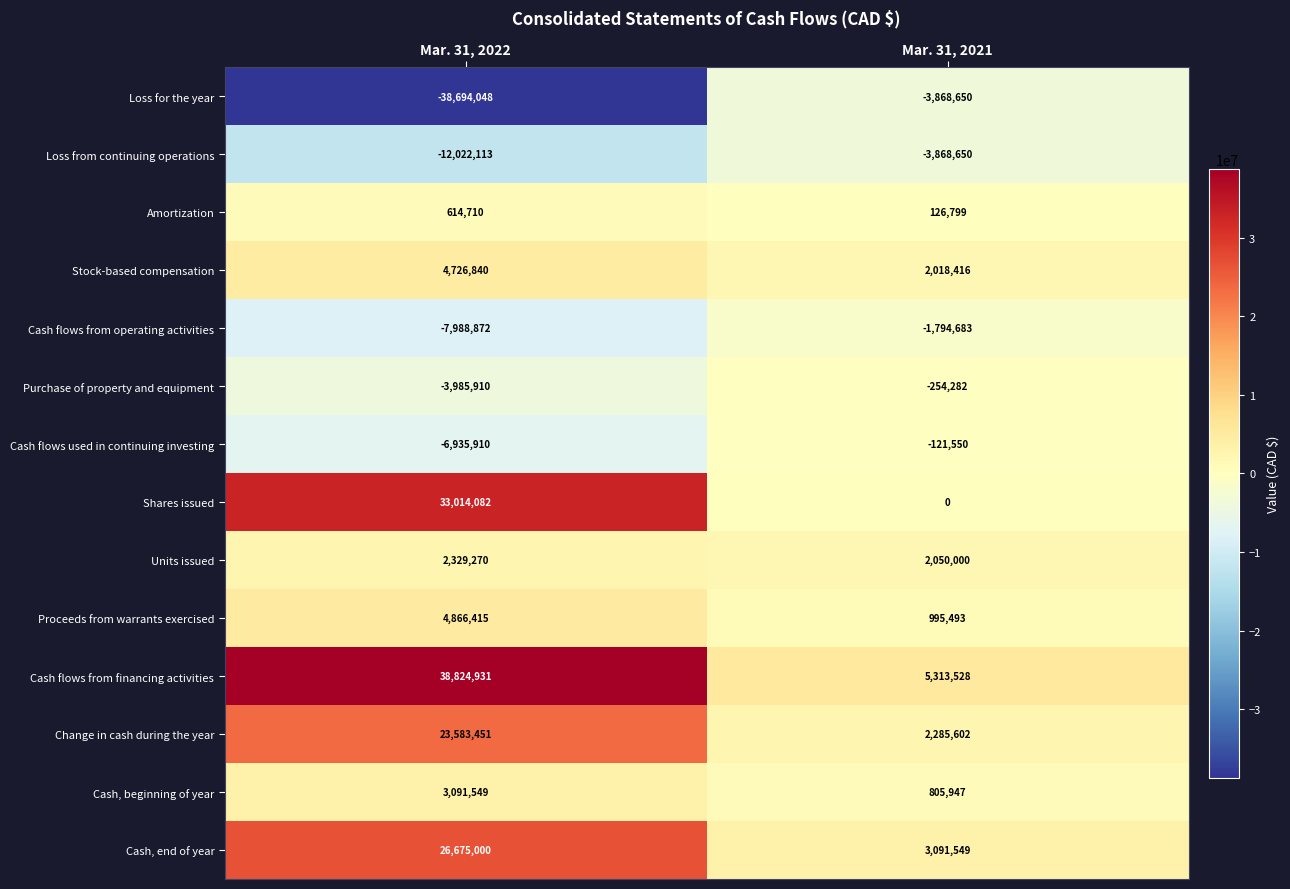

Reading left to right, what are all the values shown in this chart?

Loss for the year: Mar. 31, 2022=-38694048	Mar. 31, 2021=-3868650
Loss from continuing operations: Mar. 31, 2022=-12022113	Mar. 31, 2021=-3868650
Amortization: Mar. 31, 2022=614710	Mar. 31, 2021=126799
Stock-based compensation: Mar. 31, 2022=4726840	Mar. 31, 2021=2018416
Cash flows from operating activities: Mar. 31, 2022=-7988872	Mar. 31, 2021=-1794683
Purchase of property and equipment: Mar. 31, 2022=-3985910	Mar. 31, 2021=-254282
Cash flows used in continuing investing: Mar. 31, 2022=-6935910	Mar. 31, 2021=-121550
Shares issued: Mar. 31, 2022=33014082	Mar. 31, 2021=0
Units issued: Mar. 31, 2022=2329270	Mar. 31, 2021=2050000
Proceeds from warrants exercised: Mar. 31, 2022=4866415	Mar. 31, 2021=995493
Cash flows from financing activities: Mar. 31, 2022=38824931	Mar. 31, 2021=5313528
Change in cash during the year: Mar. 31, 2022=23583451	Mar. 31, 2021=2285602
Cash, beginning of year: Mar. 31, 2022=3091549	Mar. 31, 2021=805947
Cash, end of year: Mar. 31, 2022=26675000	Mar. 31, 2021=3091549